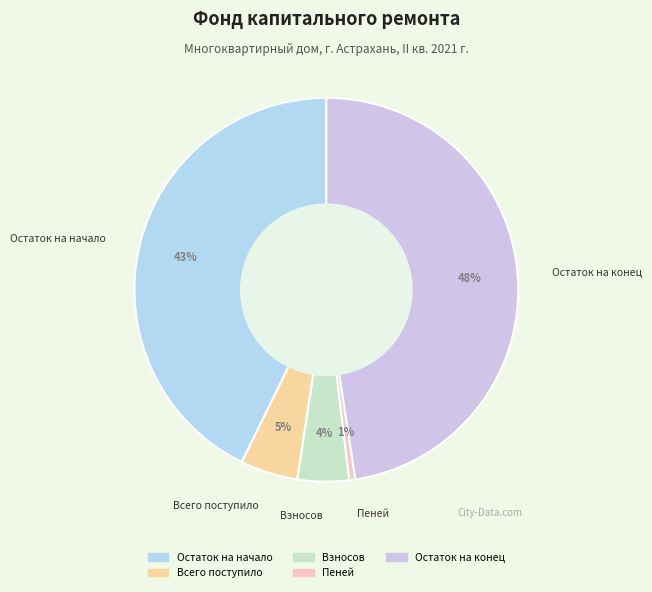

Does Пеней represent more than half of the total?

No